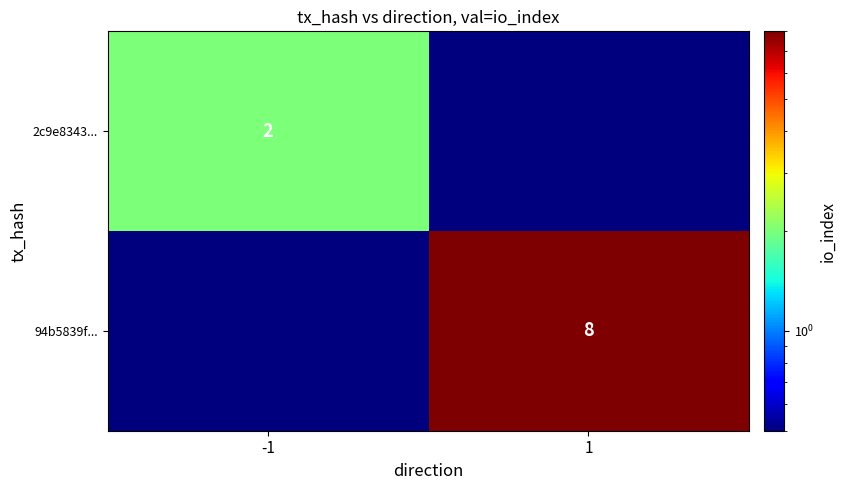

The 94b5839f... series shows 8.0 at 1. True or false?

True